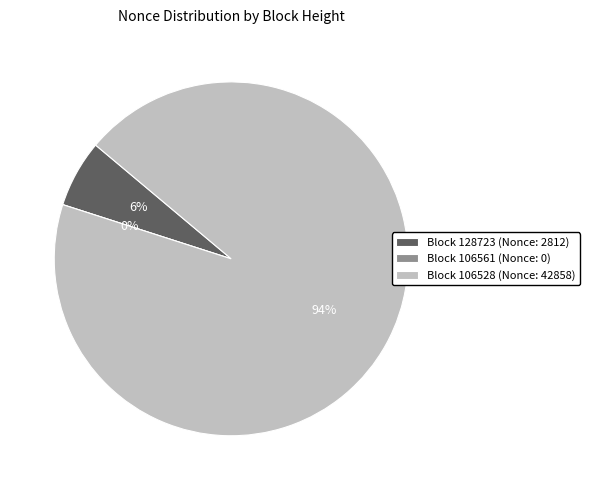

Which category has the biggest portion of the pie?

106528